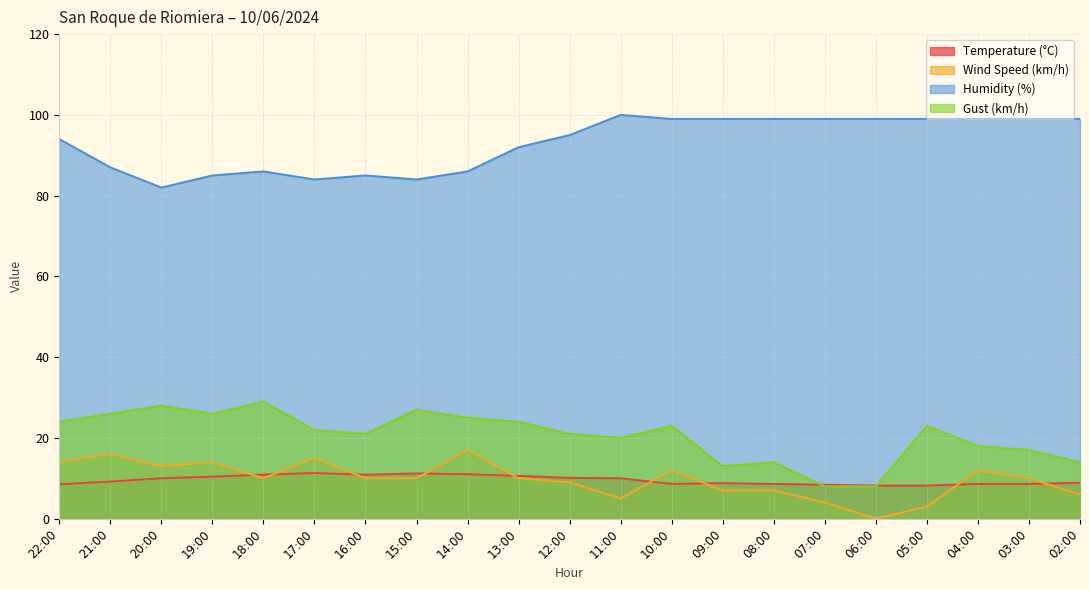

How many data points does each series have?

21